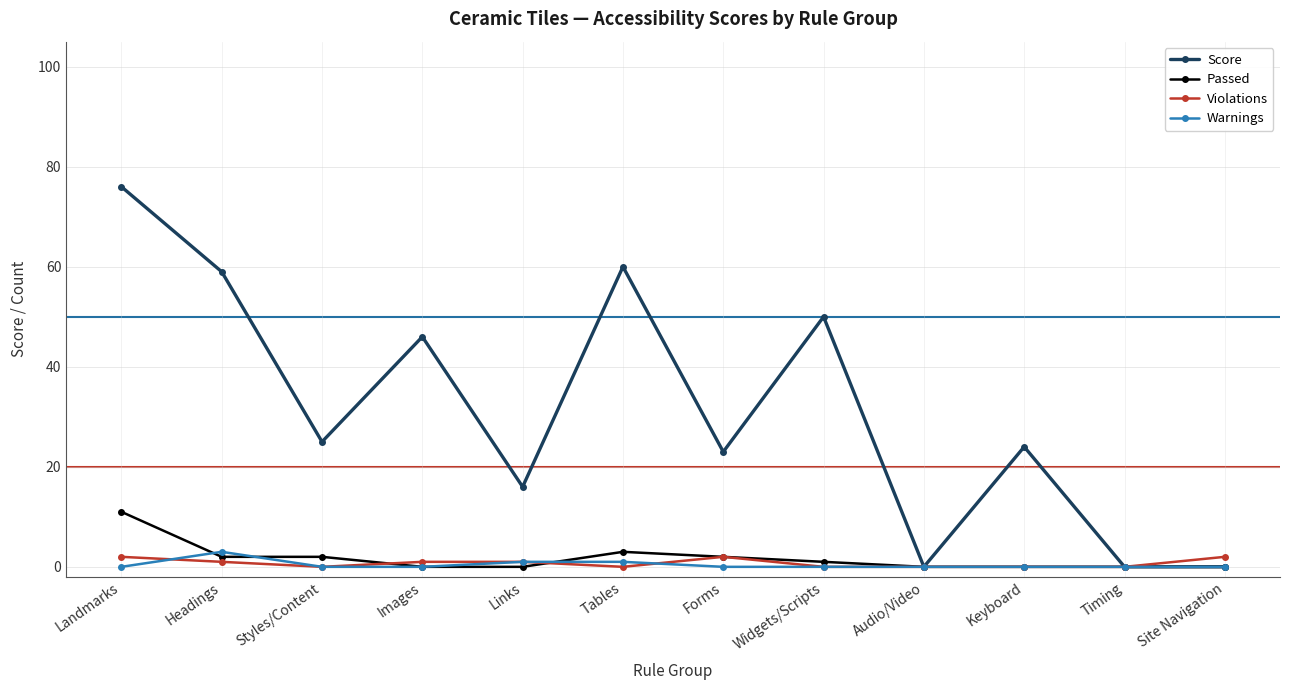

Is this an area chart (filled region under the line)?

No